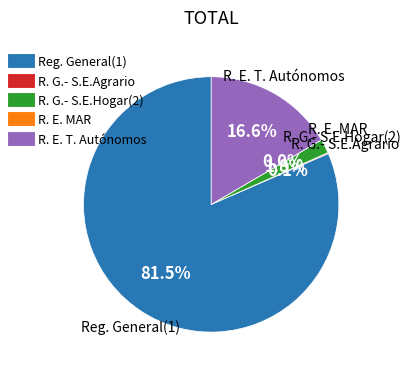

Is the sum of R. G.- S.E.Agrario and 16 greater than half?

No